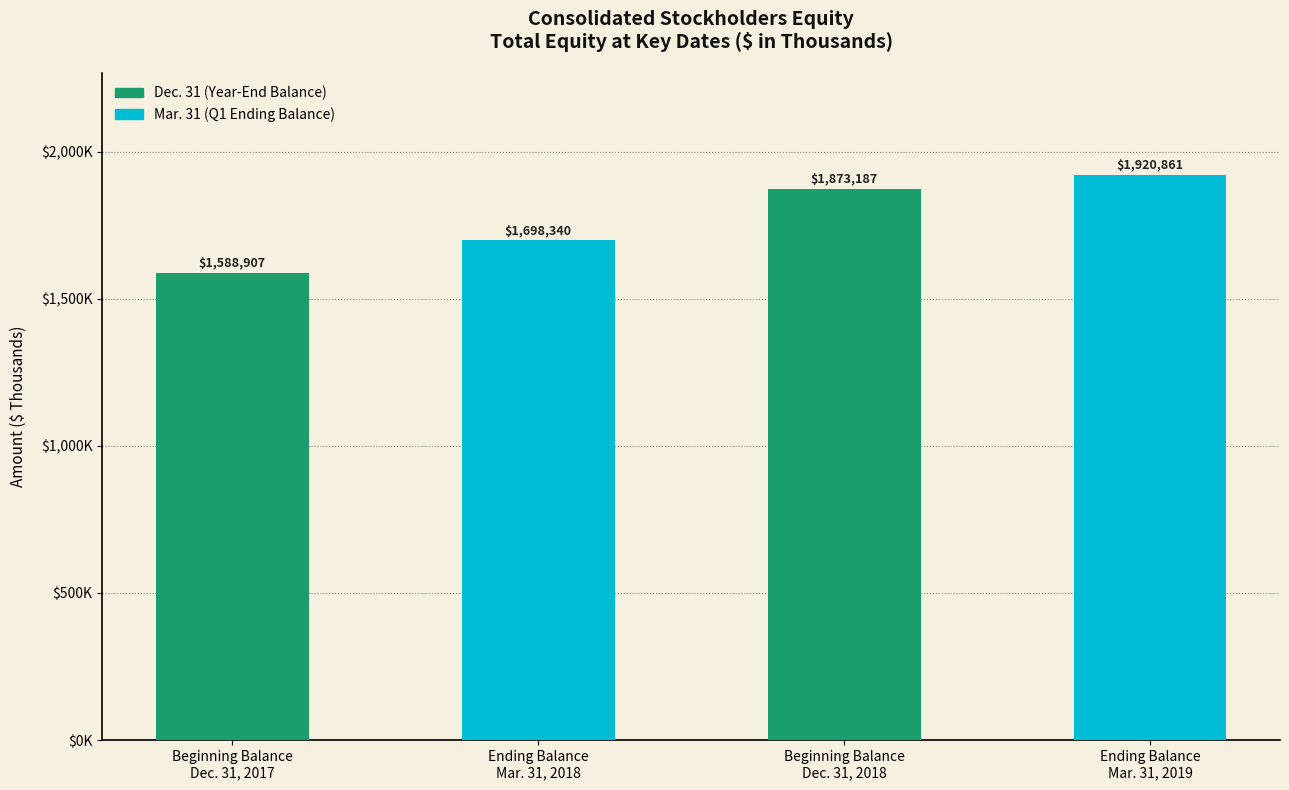

What is the sum of all values?

7081295